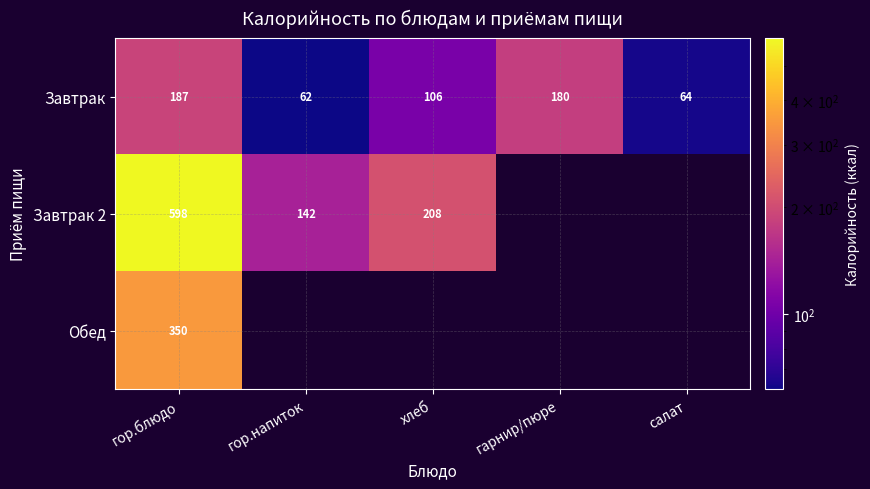

At which label is Завтрак closest to 124?

хлеб